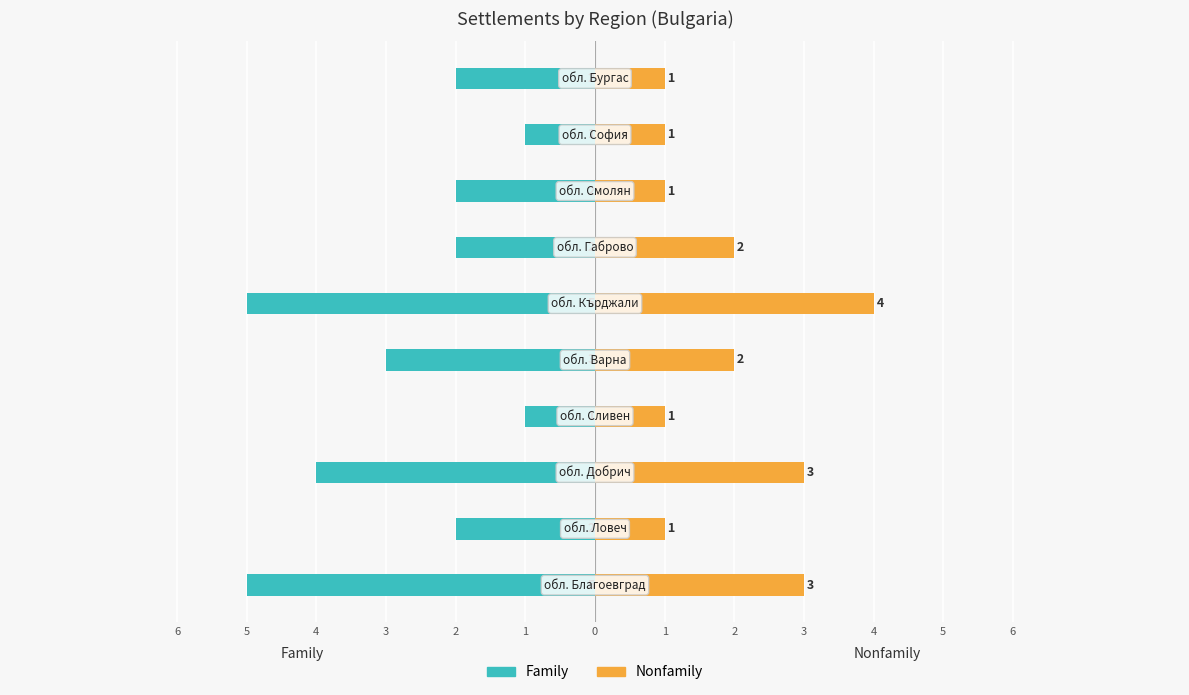

How many Family values are between -4 and -2?

6